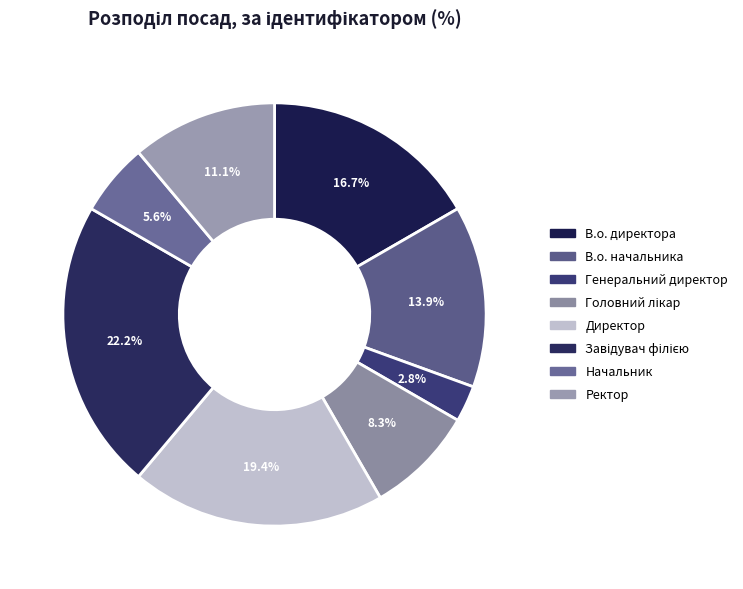

Count the number of slices in the pie.

8